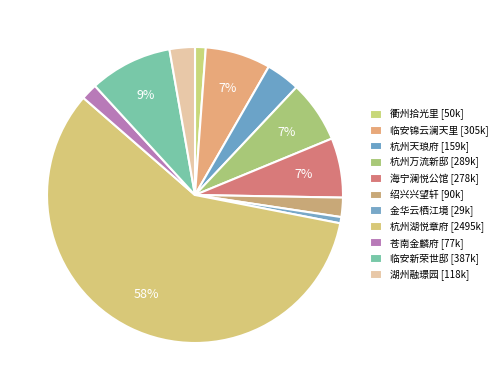

How many slices are in this pie chart?

11